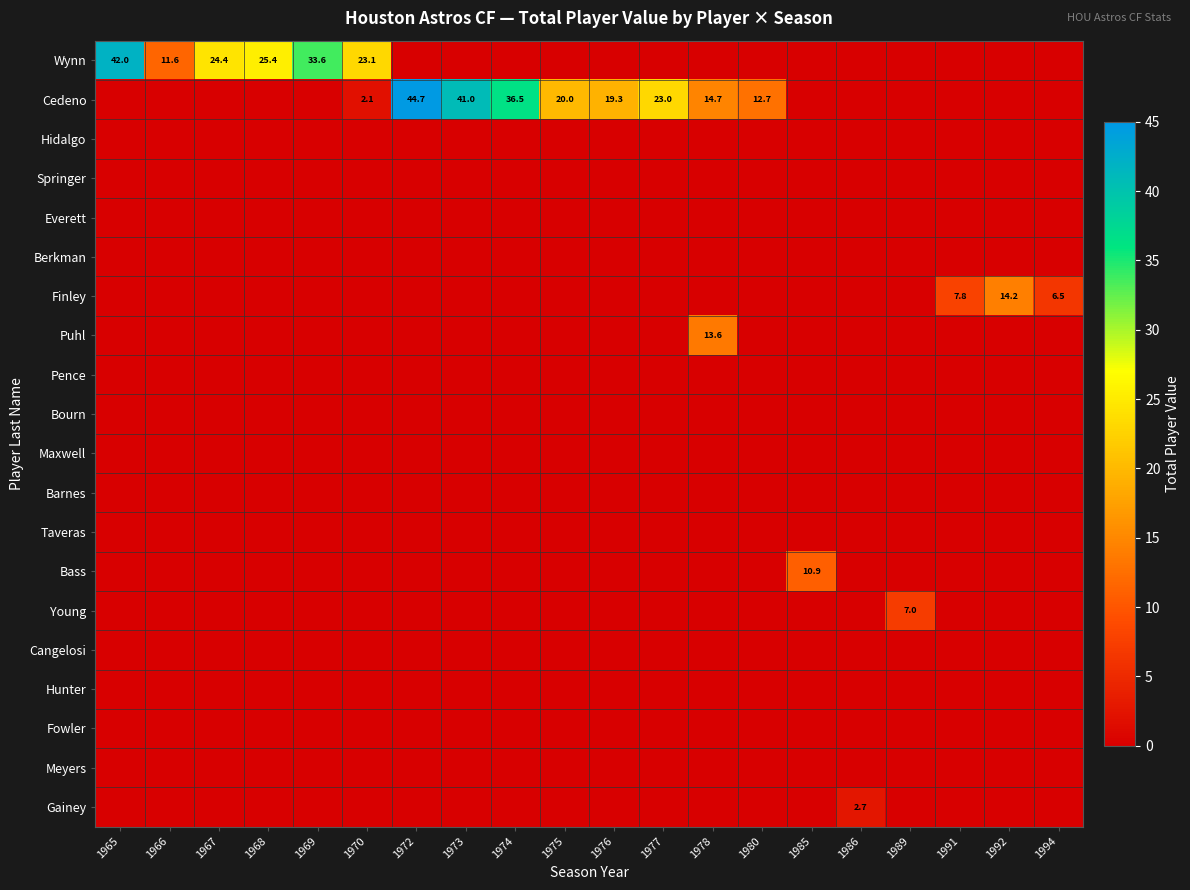

Which has a higher value, 1969 or 1978?

1969